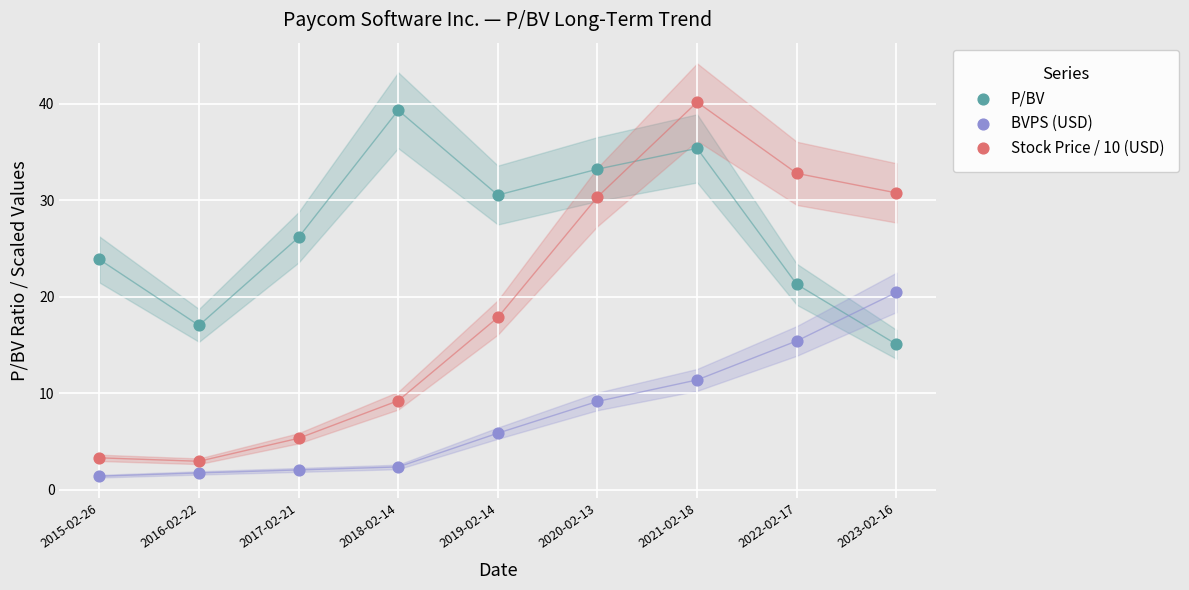

Which series reaches the maximum Y coordinate?

Stock Price / 10 (USD)